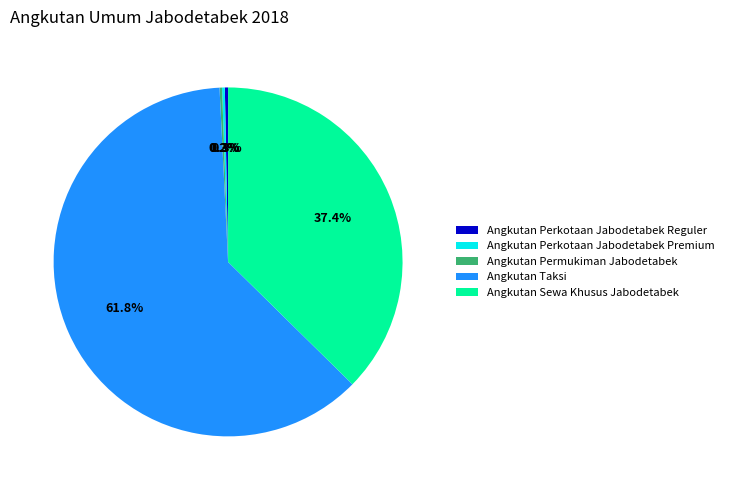

Is there a majority slice in this chart?

Yes